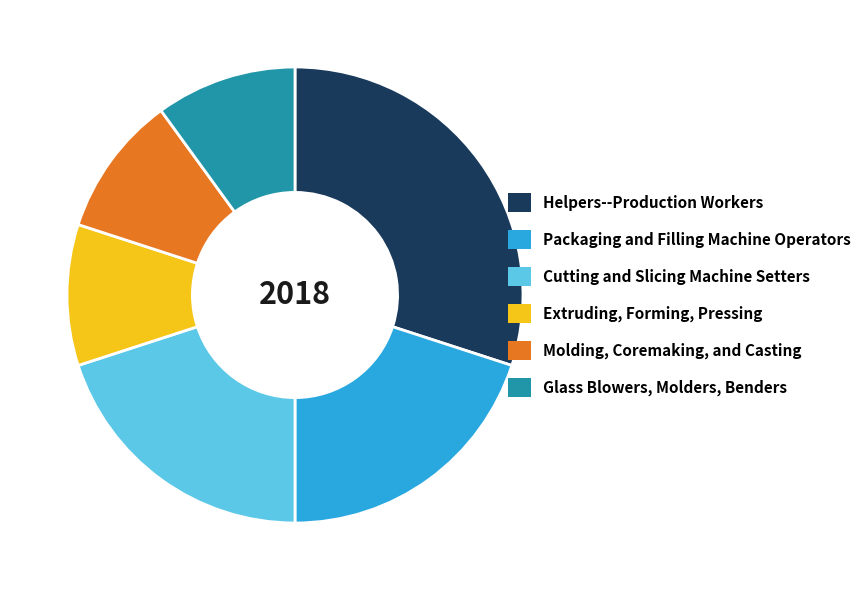

How many segments does this pie chart have?

6